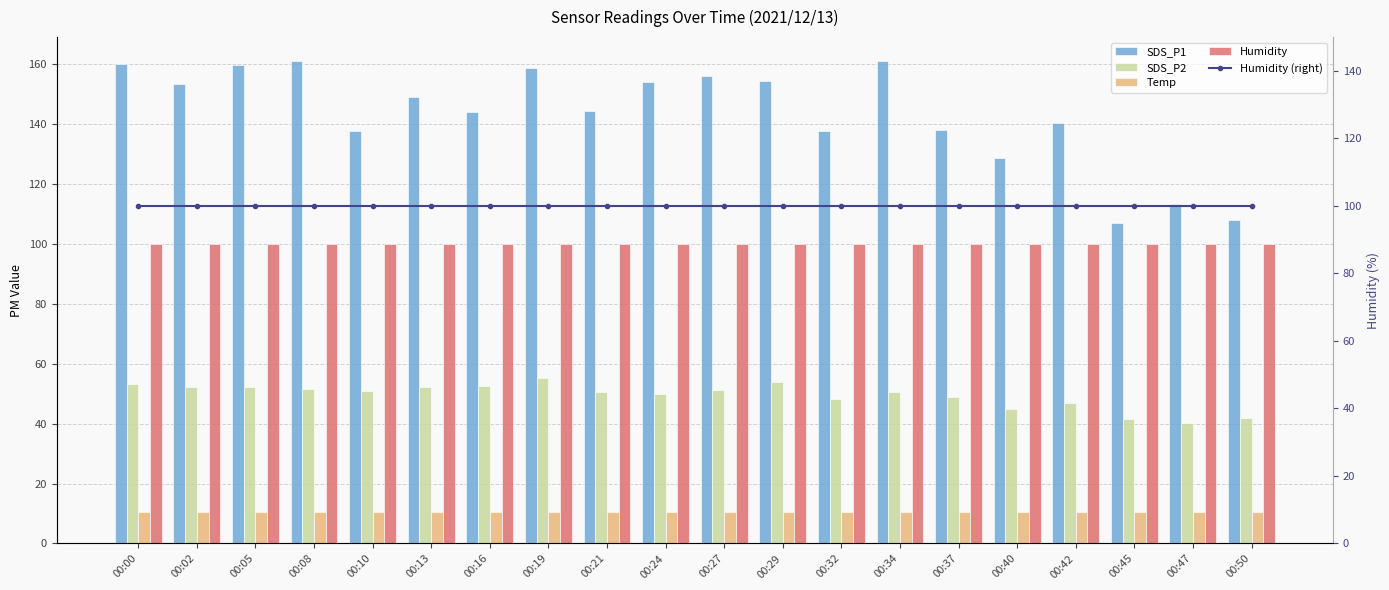

Reading left to right, transcribe all the data shown in this chart.

SDS_P1: 00:00=160.2	00:02=153.4	00:05=159.6	00:08=161.0	00:10=137.6	00:13=148.9	00:16=144.0	00:19=158.8	00:21=144.2	00:24=154.1	00:27=155.9	00:29=154.5	00:32=137.6	00:34=160.9	00:37=138.2	00:40=128.6	00:42=140.5	00:45=106.9	00:47=113.3	00:50=107.8
SDS_P2: 00:00=53.2	00:02=52.1	00:05=52.3	00:08=51.5	00:10=50.8	00:13=52.1	00:16=52.5	00:19=55.1	00:21=50.5	00:24=49.8	00:27=51.2	00:29=53.8	00:32=48.3	00:34=50.4	00:37=48.9	00:40=44.9	00:42=46.9	00:45=41.4	00:47=40.3	00:50=42.0
Temp: 00:00=10.5	00:02=10.5	00:05=10.5	00:08=10.5	00:10=10.5	00:13=10.5	00:16=10.5	00:19=10.4	00:21=10.4	00:24=10.4	00:27=10.4	00:29=10.4	00:32=10.4	00:34=10.4	00:37=10.4	00:40=10.4	00:42=10.4	00:45=10.4	00:47=10.4	00:50=10.4
Humidity: 00:00=99.9	00:02=99.9	00:05=99.9	00:08=99.9	00:10=99.9	00:13=99.9	00:16=99.9	00:19=99.9	00:21=99.9	00:24=99.9	00:27=99.9	00:29=99.9	00:32=99.9	00:34=99.9	00:37=99.9	00:40=99.9	00:42=99.9	00:45=99.9	00:47=99.9	00:50=99.9
Humidity (right): 00:00=99.9	00:02=99.9	00:05=99.9	00:08=99.9	00:10=99.9	00:13=99.9	00:16=99.9	00:19=99.9	00:21=99.9	00:24=99.9	00:27=99.9	00:29=99.9	00:32=99.9	00:34=99.9	00:37=99.9	00:40=99.9	00:42=99.9	00:45=99.9	00:47=99.9	00:50=99.9